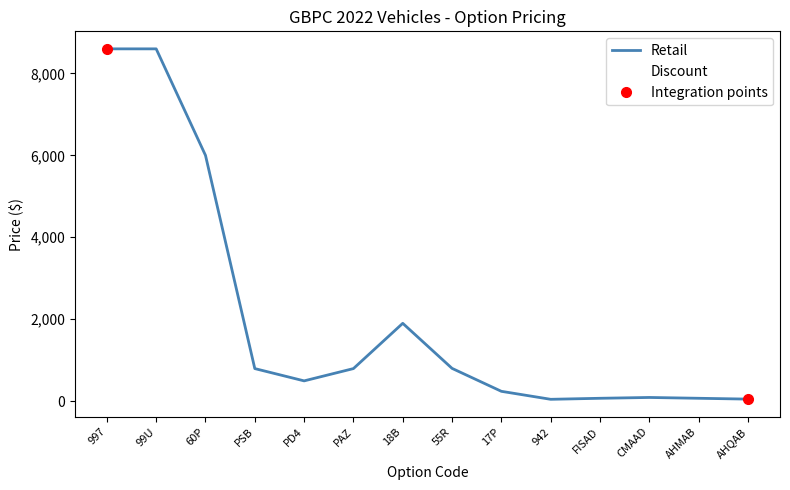

True or false: Retail and Discount intersect in this chart.

False